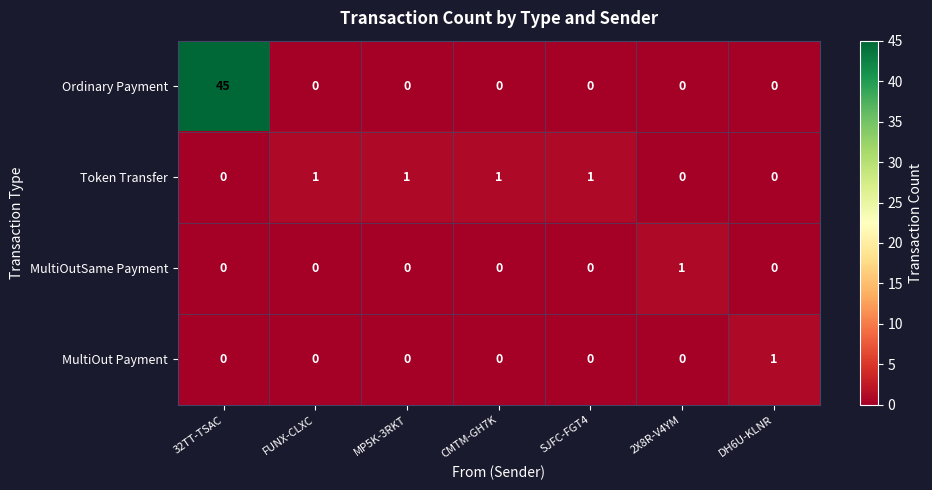

What is the sum of all Ordinary Payment values?

45